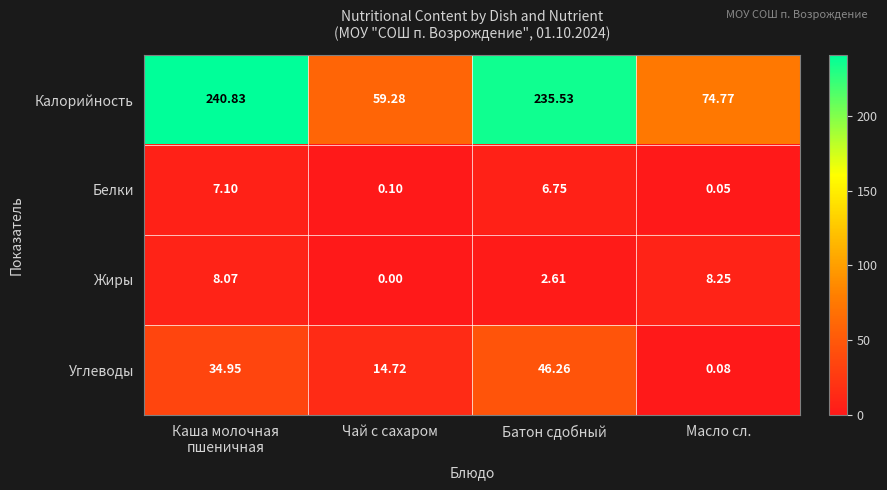

Where is Белки nearest to the value 3?

Чай с сахаром